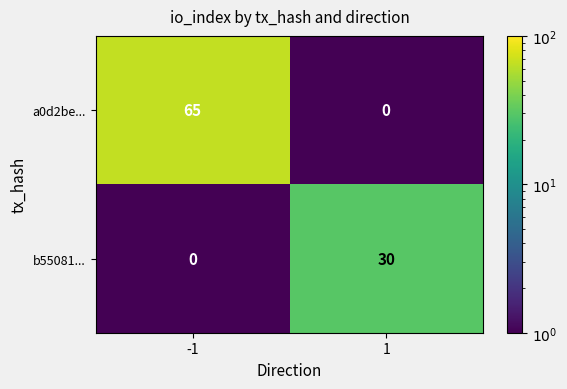

Is it true that b55081... equals 15 at 1?

False